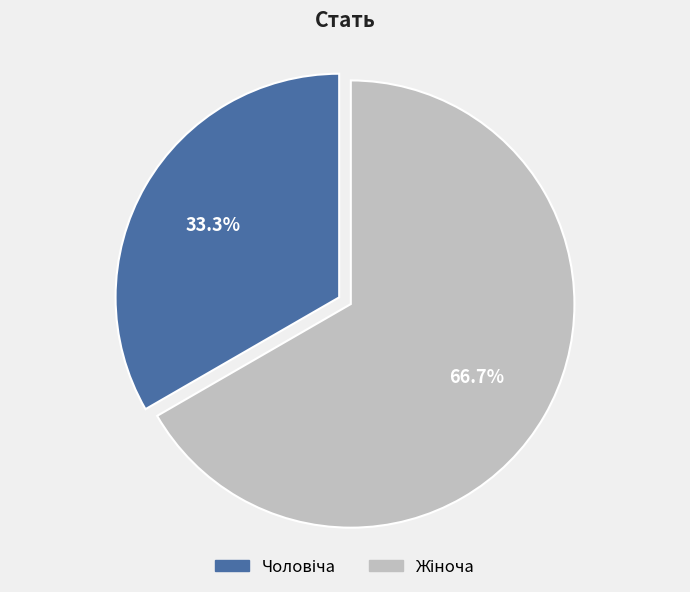

Which has a higher value, Жіноча or Чоловіча?

Жіноча